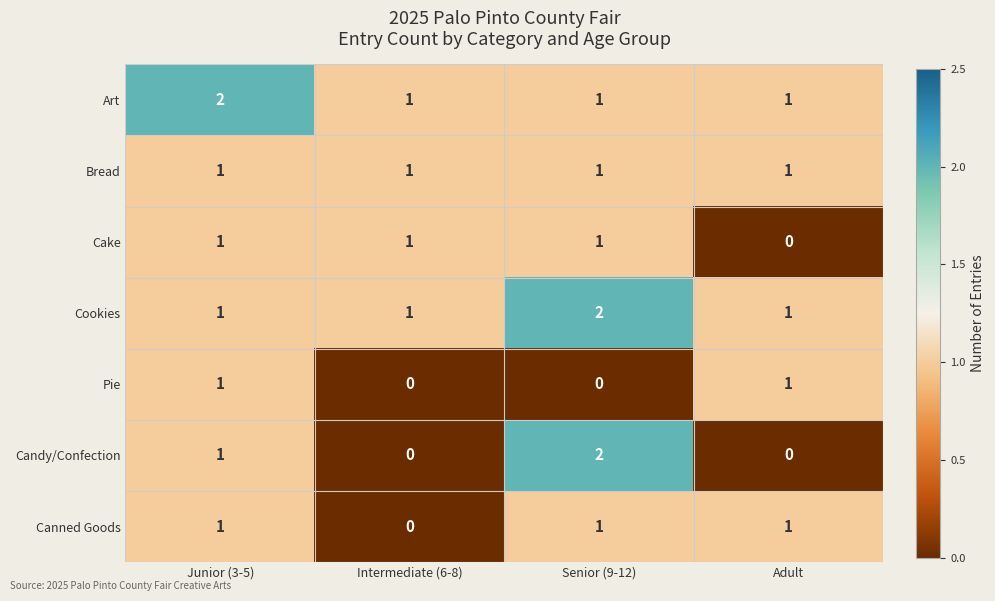

What is the sum of all Bread values?

4